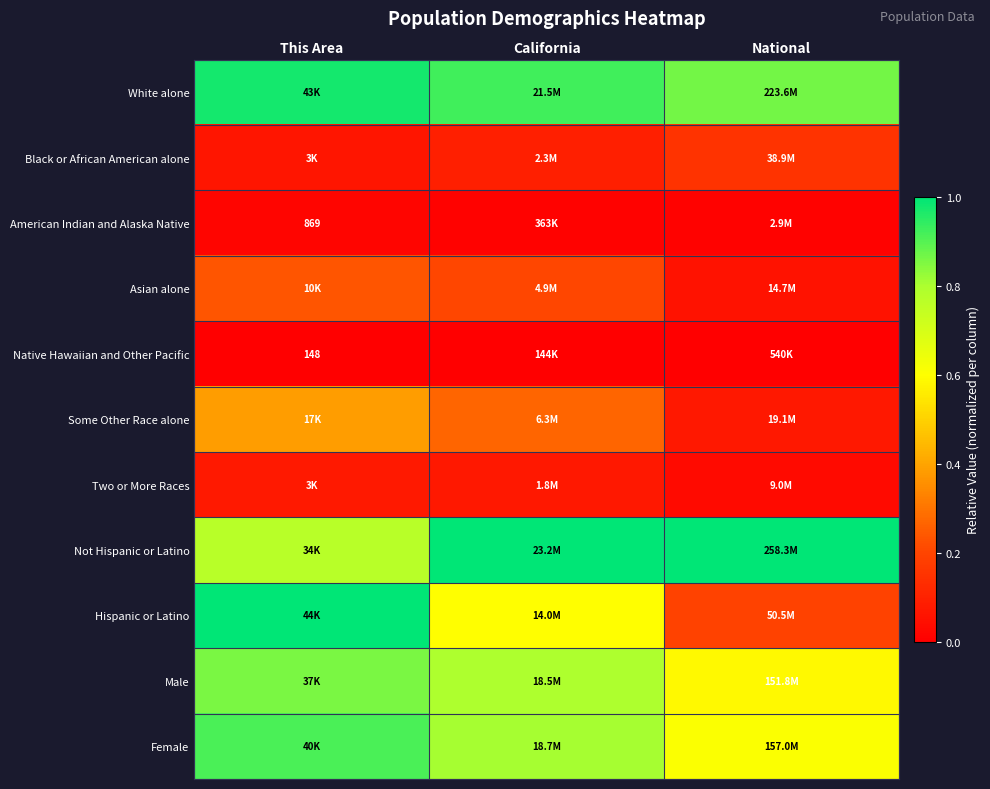

Count the number of categories in the chart.

3